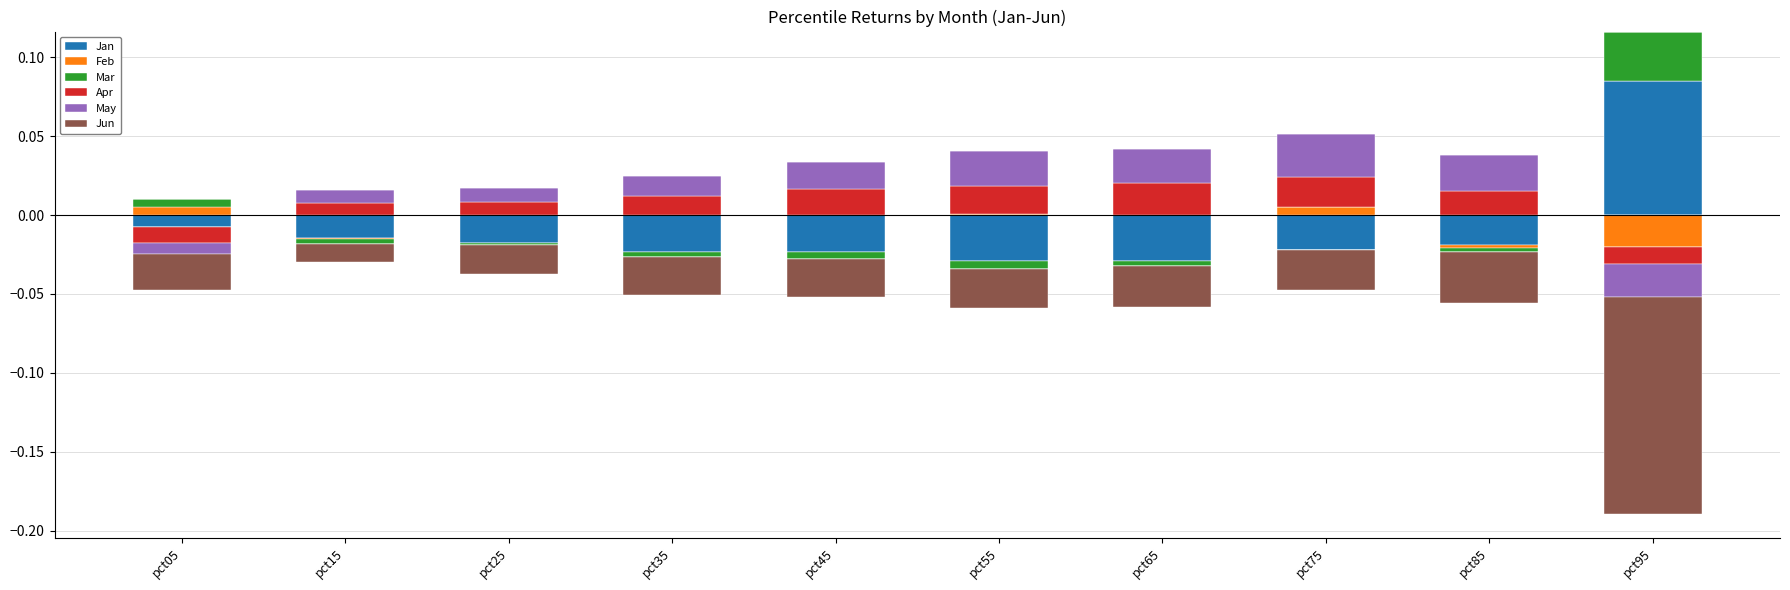

Which label corresponds to the largest value in the chart?

pct95